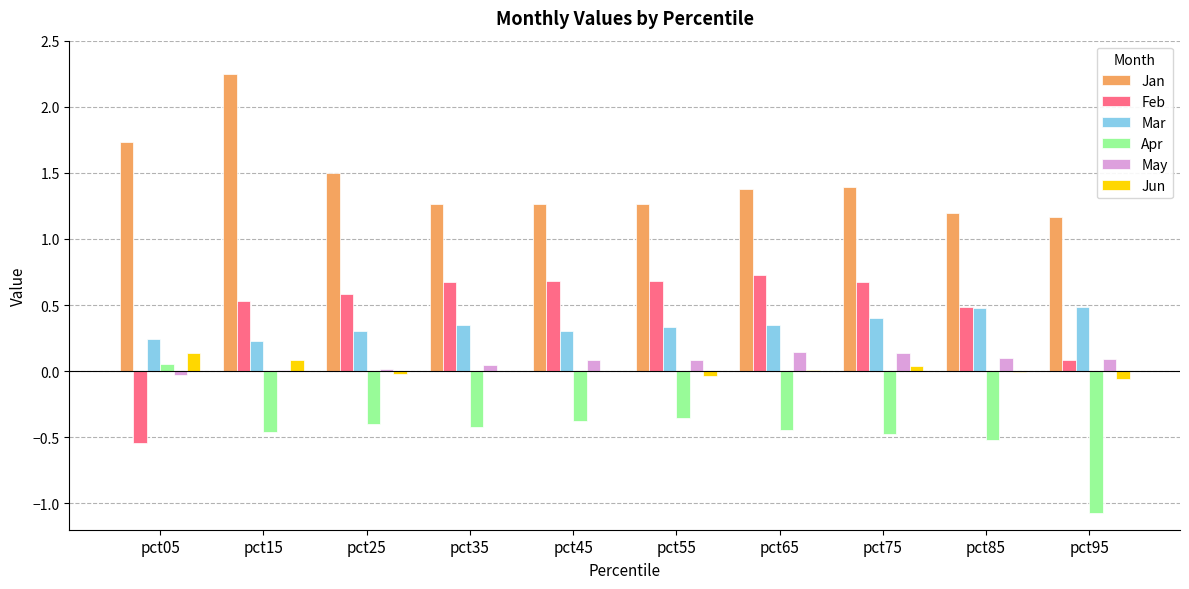

The Apr series shows -0.5 at pct75. True or false?

True